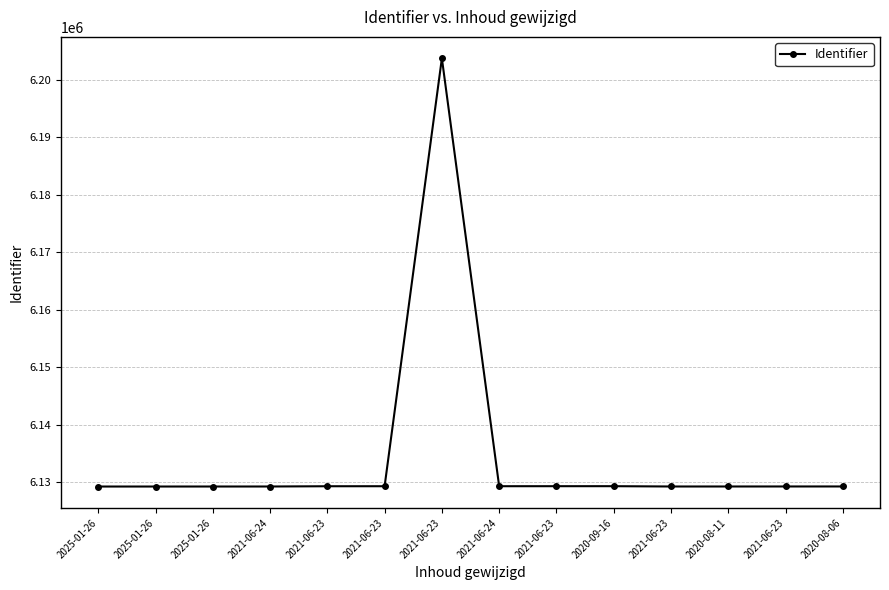

Which category has the highest value across all series?

2021-06-23